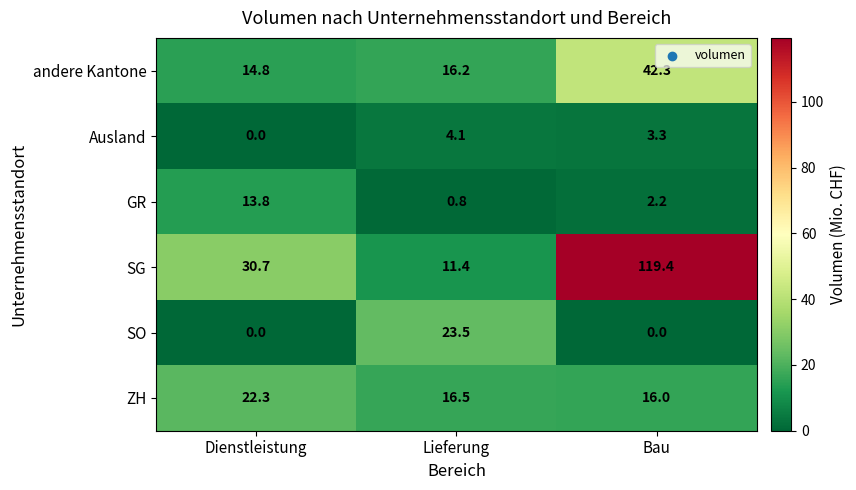

What is the sum of all ZH values?

54.8